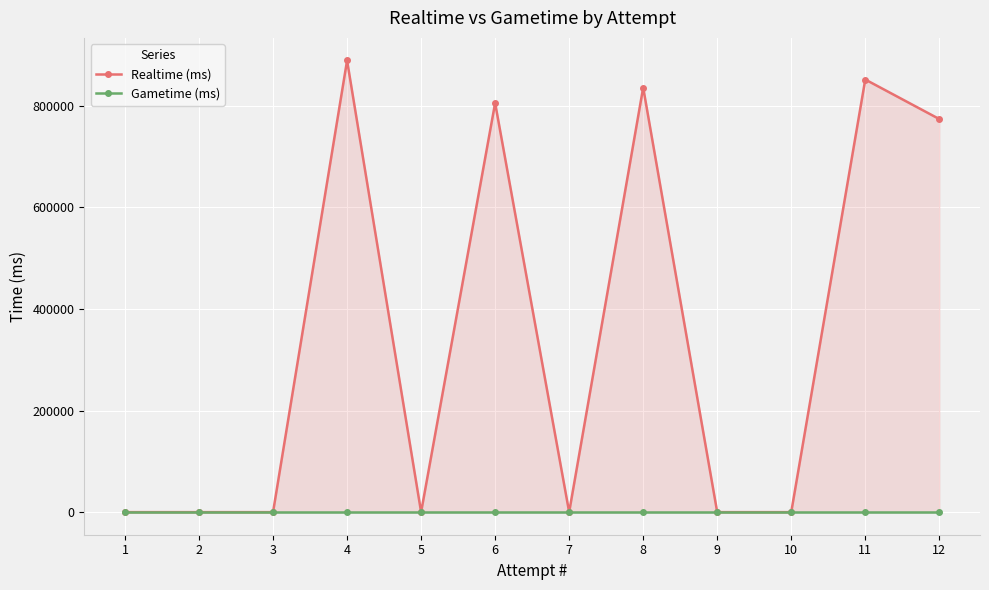

How many positive values does the Realtime (ms) series have?

5